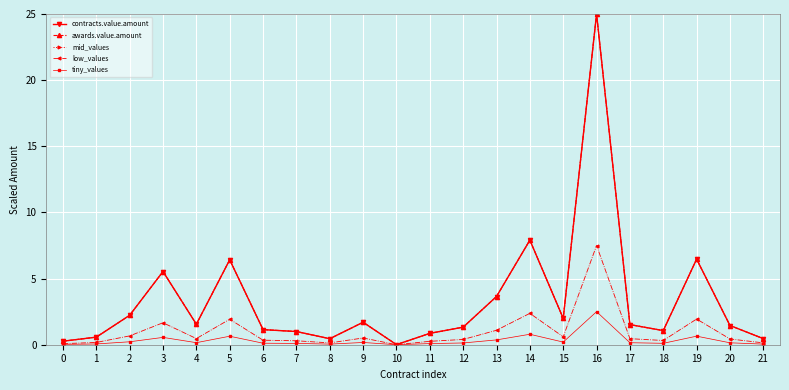

What is the total value across all series at 16?

85.0